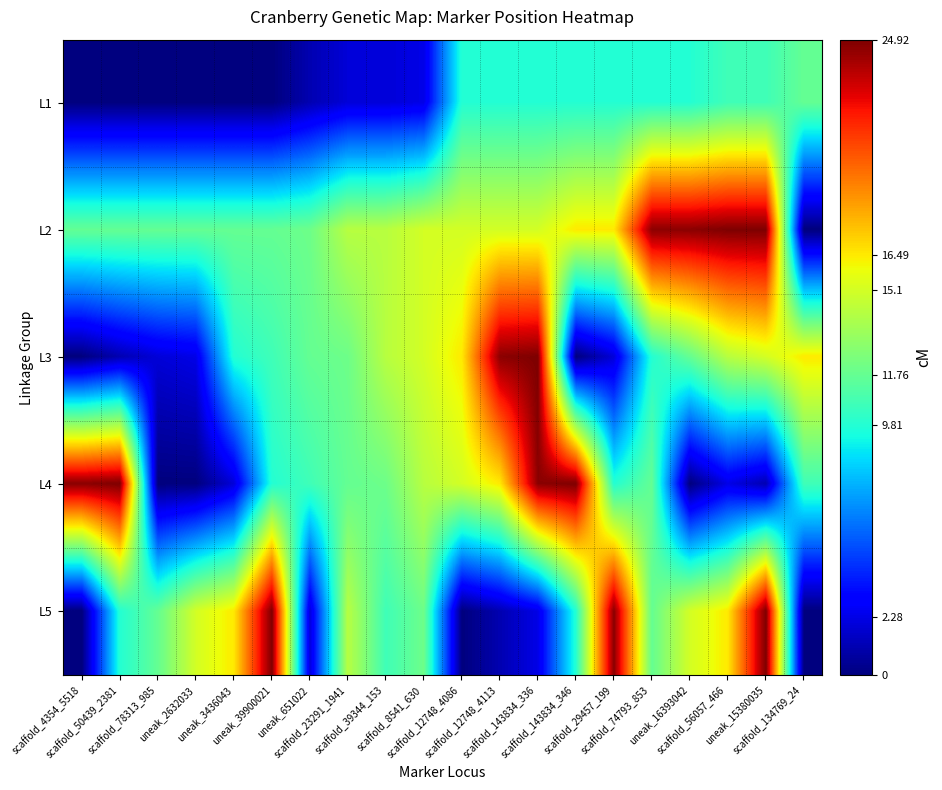

At how many categories does at least one series exceed 3?

20